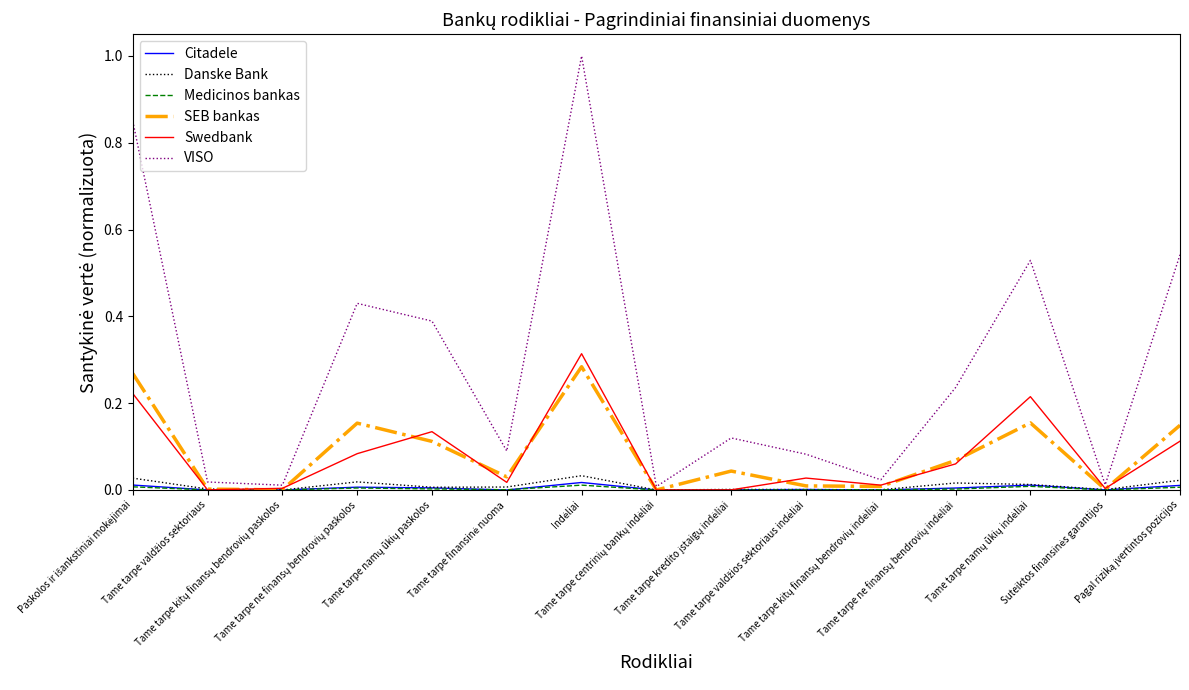

Which series has the largest total across all categories?

VISO